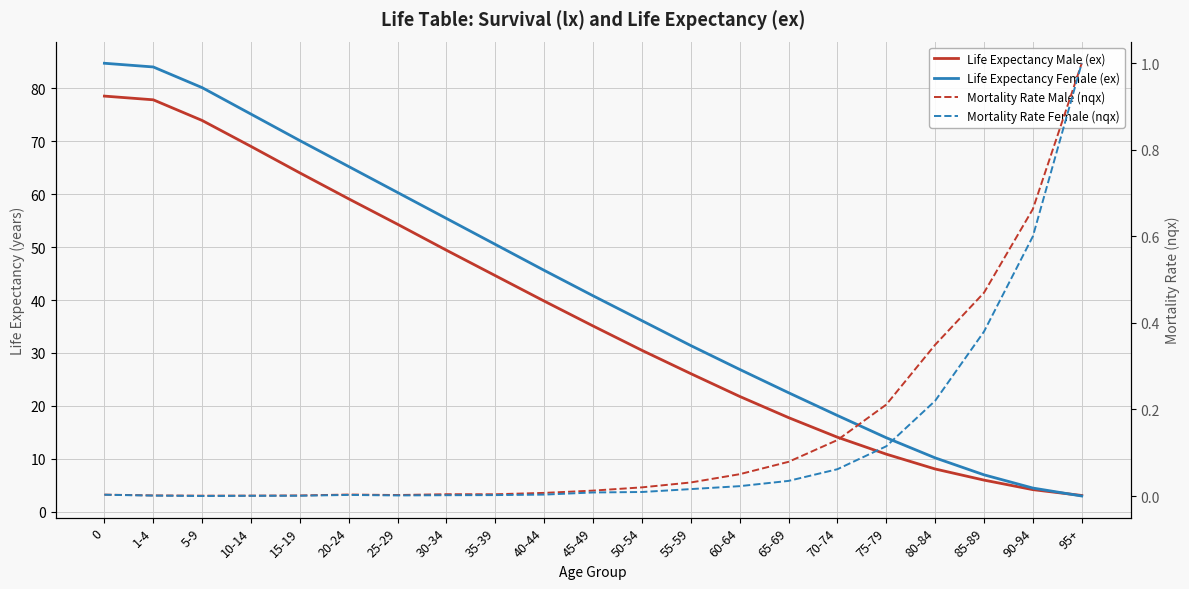

The value of Life Expectancy Male (ex) at 15-19 is 64.0. True or false?

True